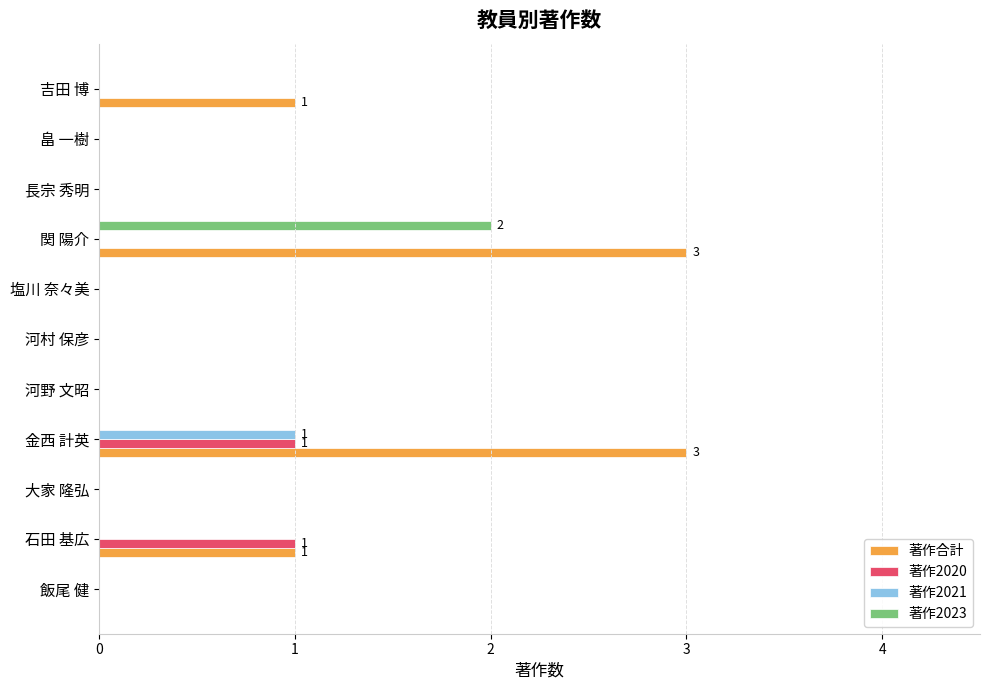

Is it true that 著作2020 equals 1 at 石田 基広?

True